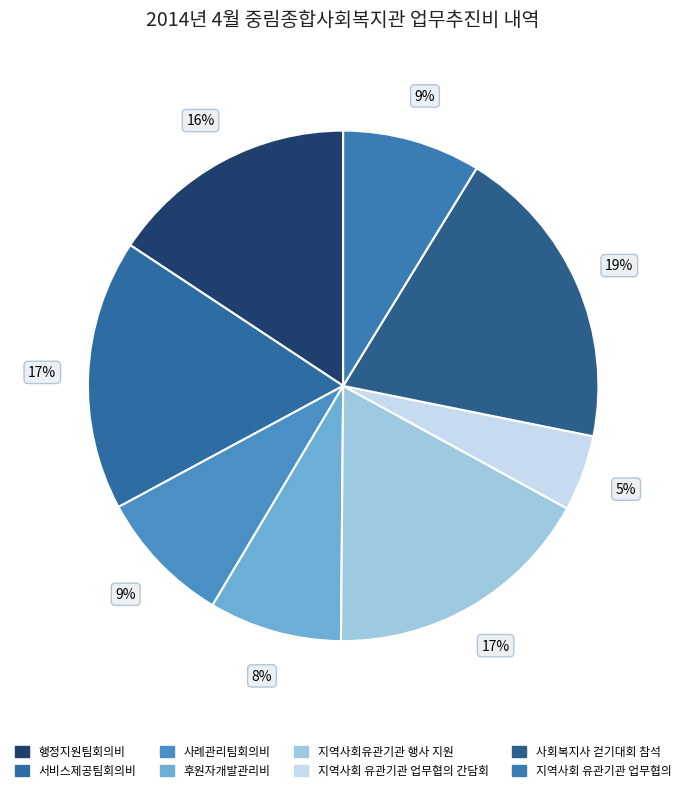

To the nearest percent, what is the average slice percentage?

12%